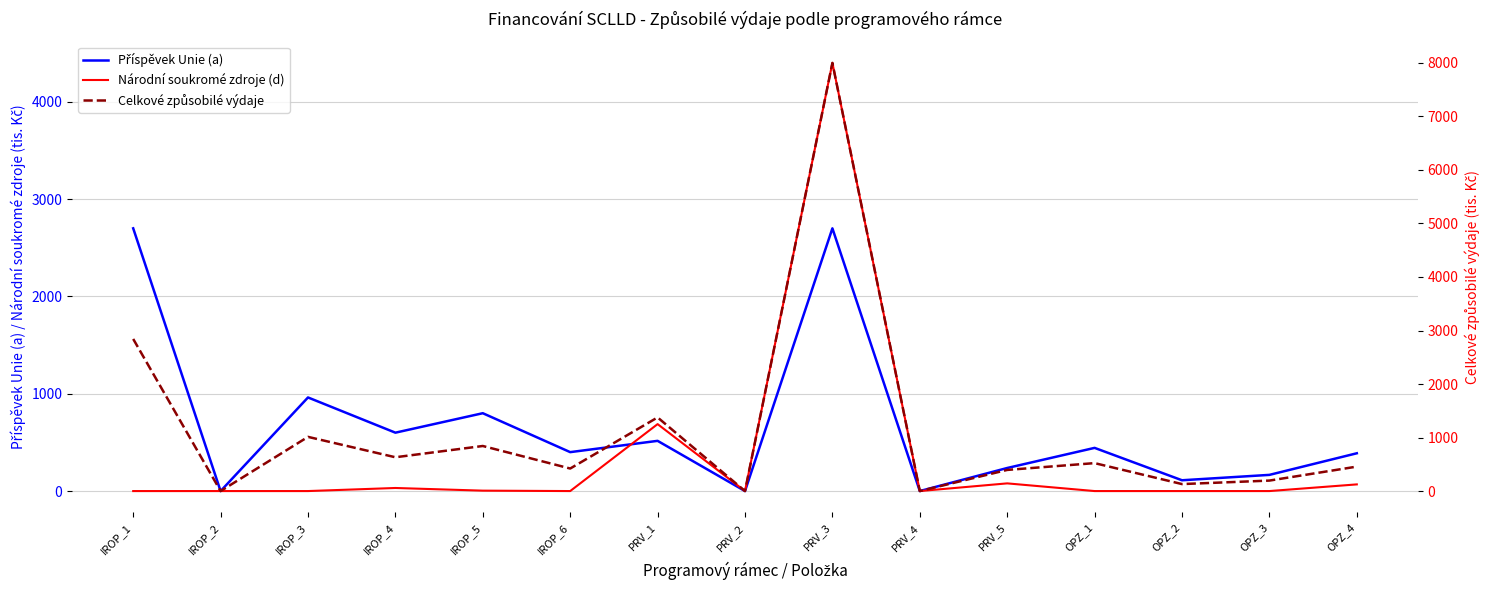

How many distinct data groups are displayed?

3